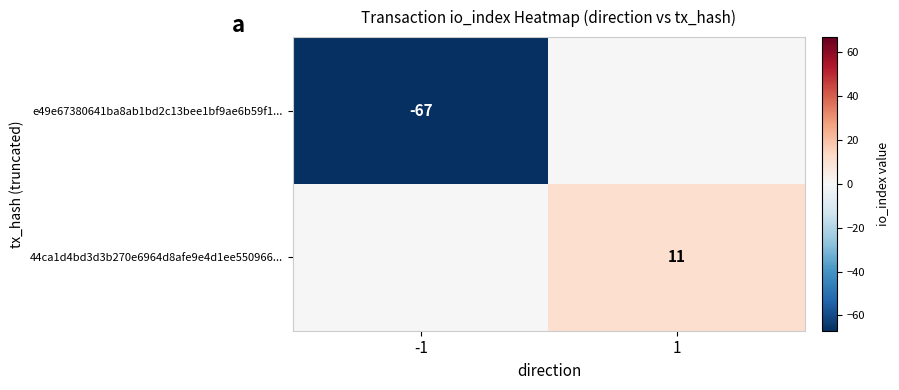

The value of e49e67380641ba8ab1bd2c13bee1bf9ae6b59f1... at -1 is -67. True or false?

True